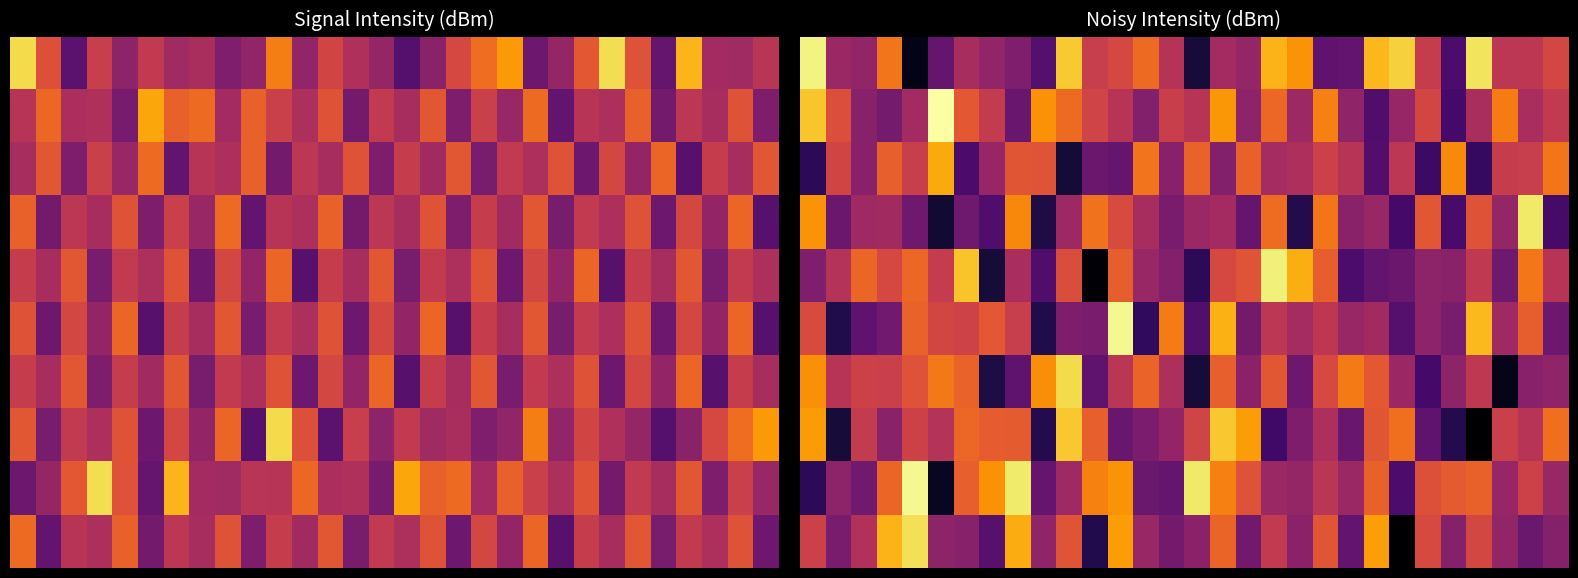

Which label corresponds to the largest value in the chart?

5